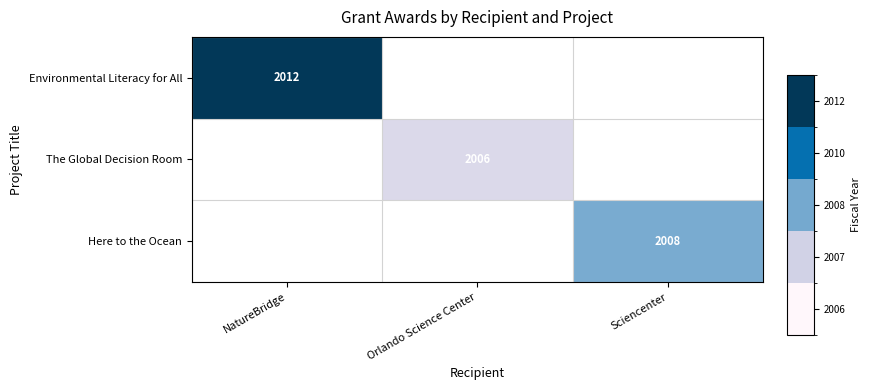

Is the value of Here to the Ocean at Sciencenter greater than the value of Environmental Literacy for All at NatureBridge?

No